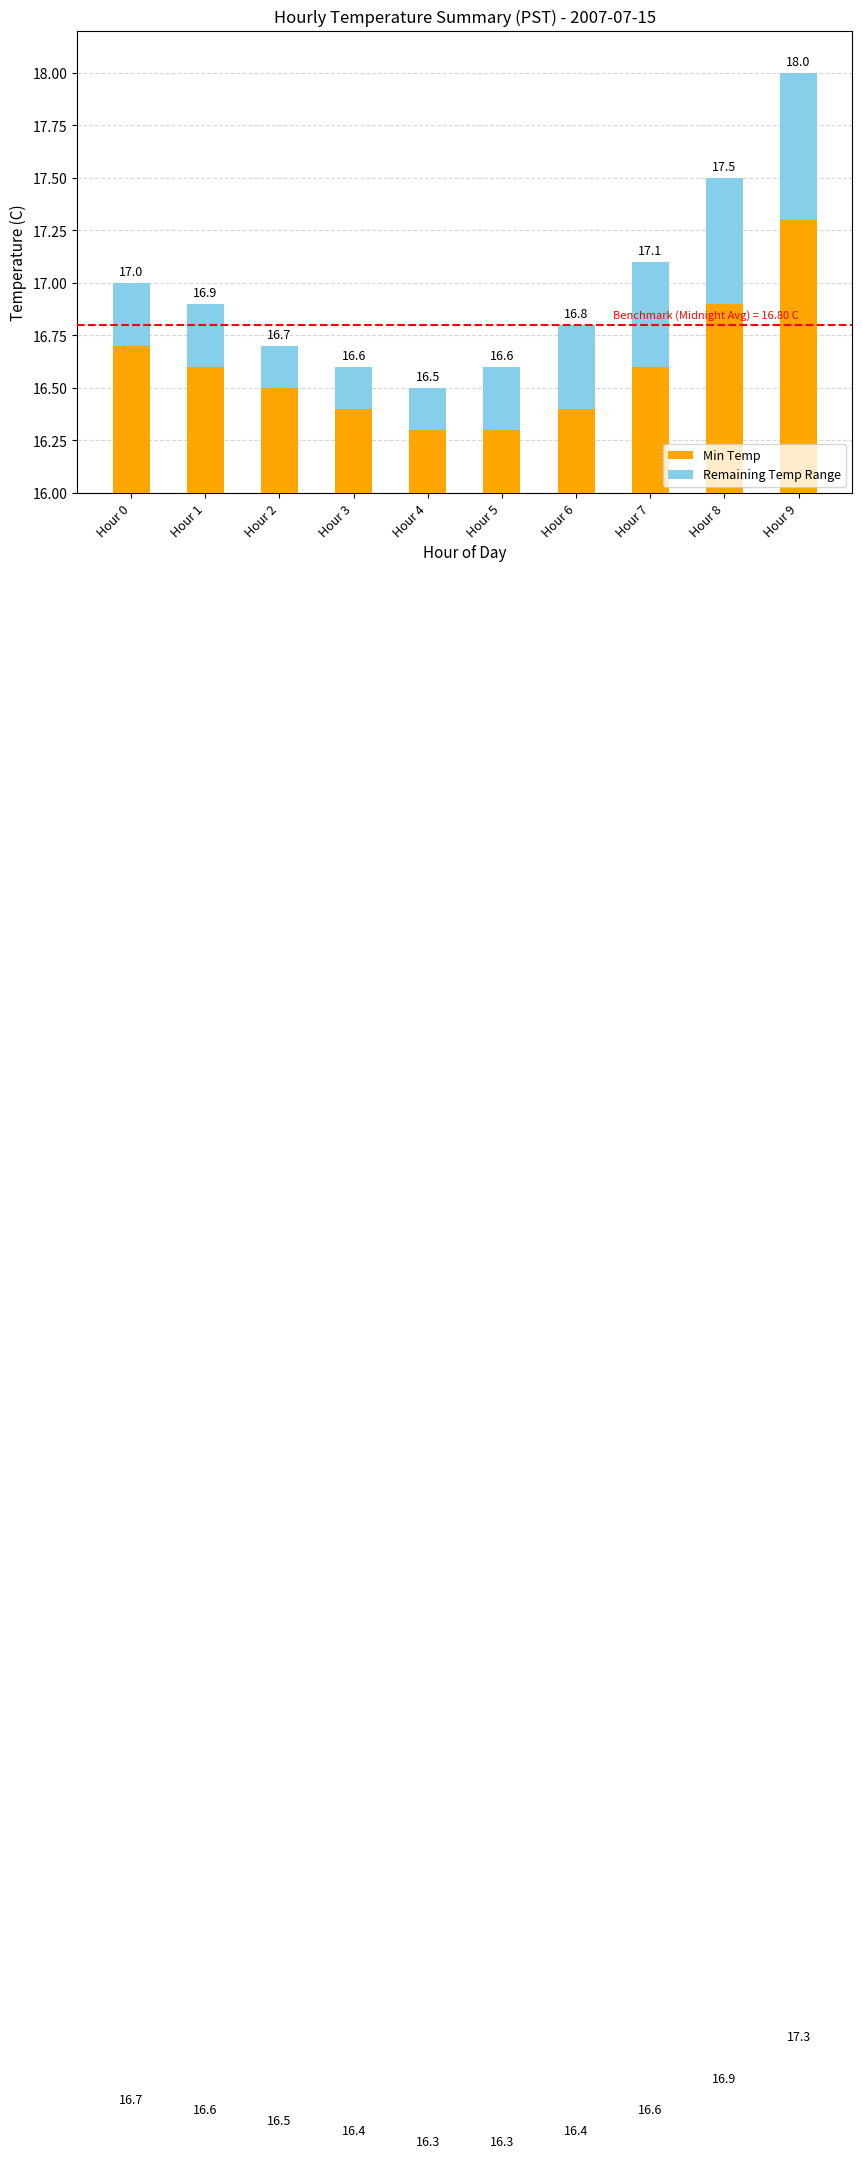

Where is Remaining Temp Range nearest to the value 0?

Hour 2